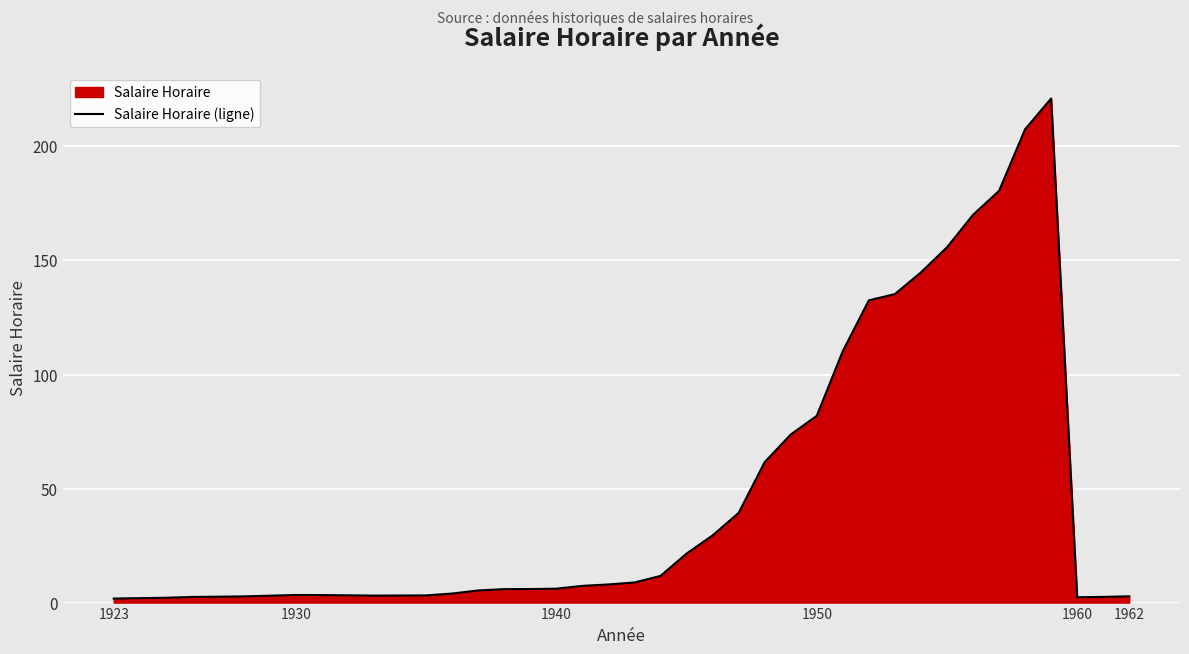

How many points are higher than both their immediate neighbors (excluding endpoints)?

2